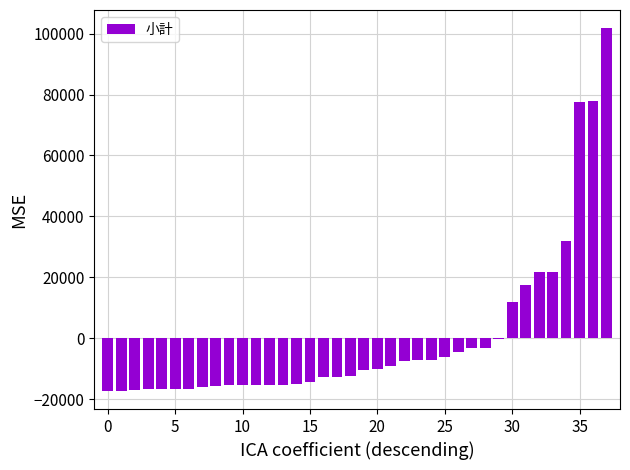

What is the greatest value displayed?

101780.1